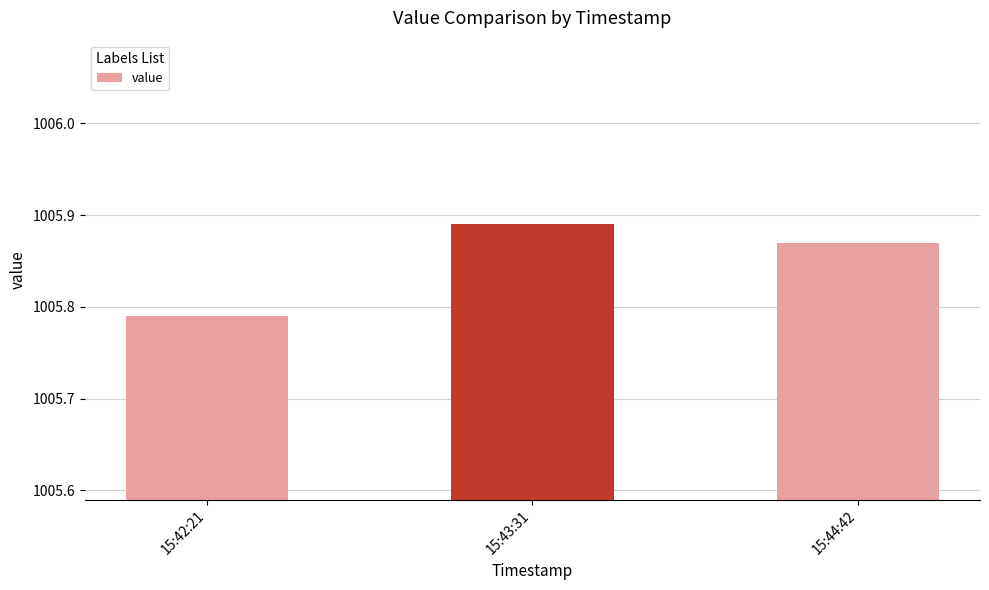

What position from the right is 15:42:21?

3